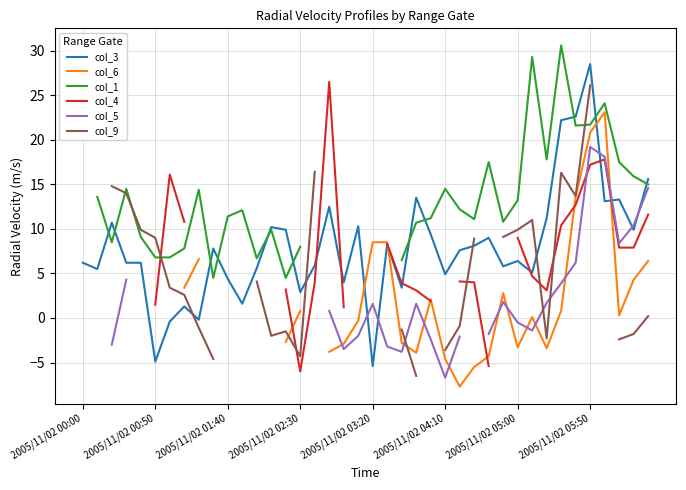

True or false: col_4 has more than 2 interior local peaks.

True